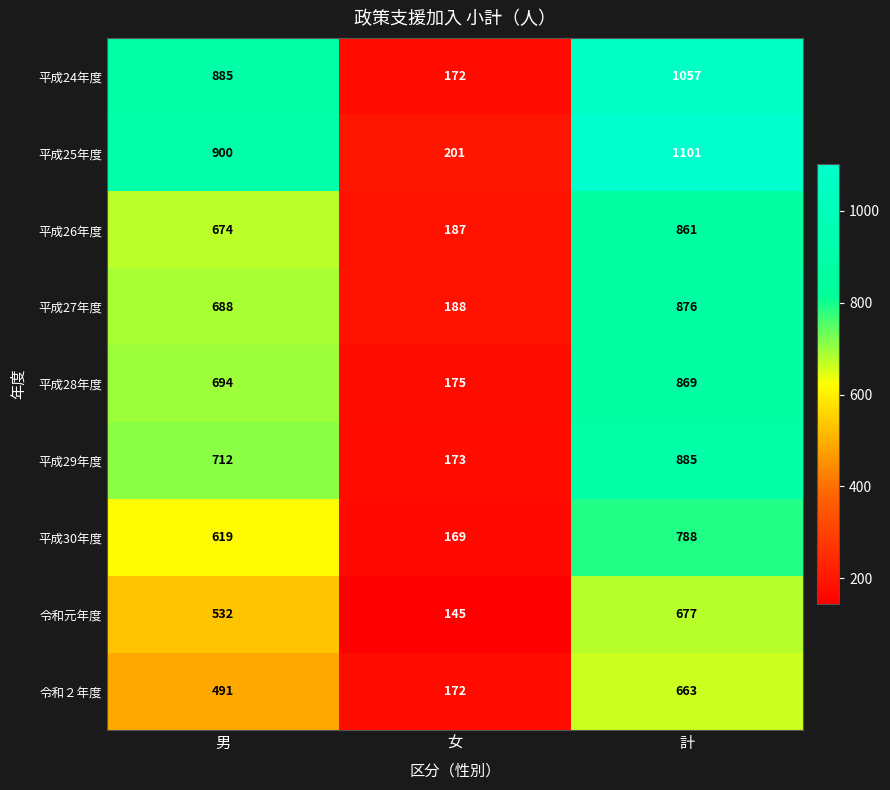

Which series has the largest total across all categories?

平成25年度